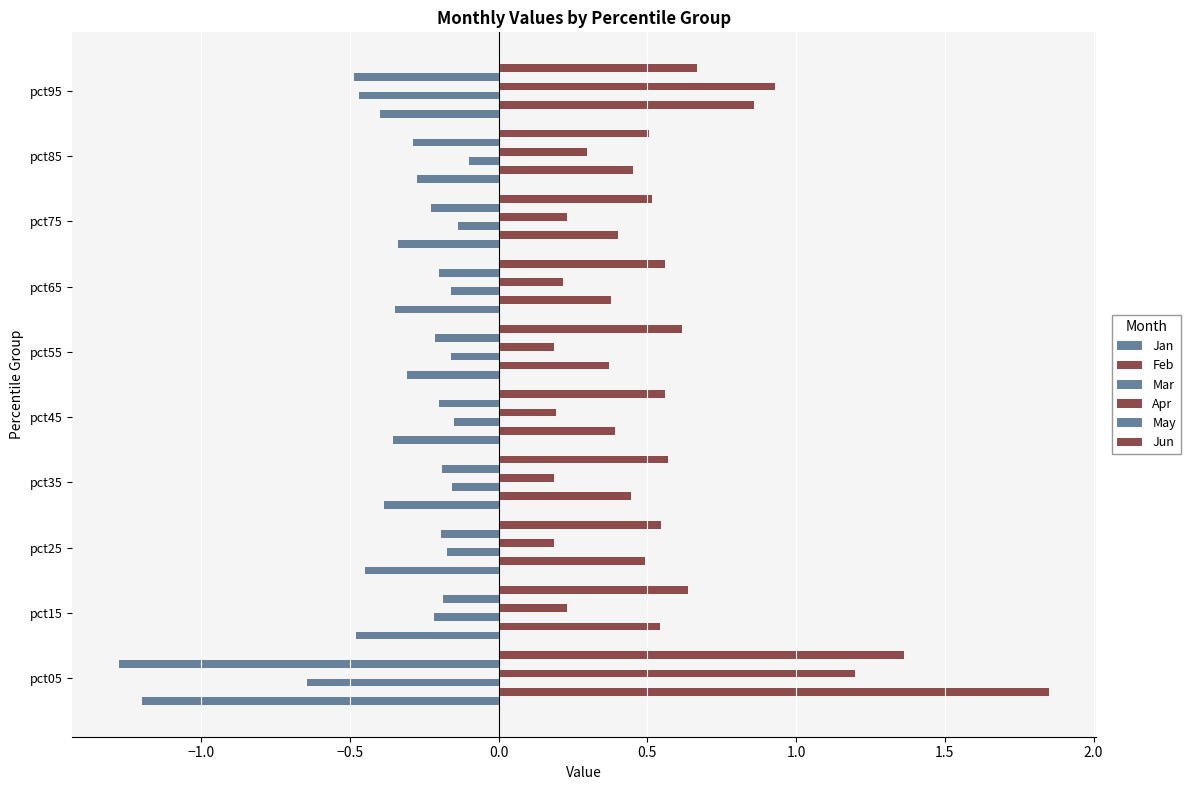

Which series has the widest spread of values?

Feb